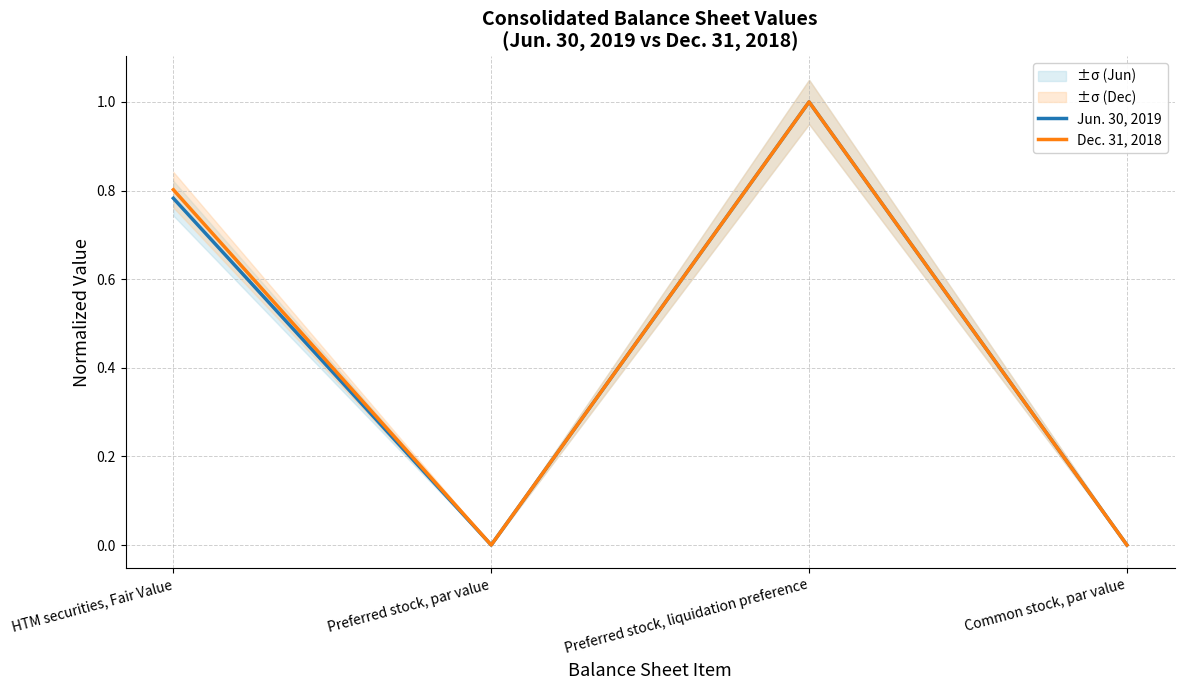

Reading right to left, list all the values displayed in this chart.

Jun. 30, 2019: 0.0	1.0	0.0	0.8
Dec. 31, 2018: 0.0	1.0	0.0	0.8